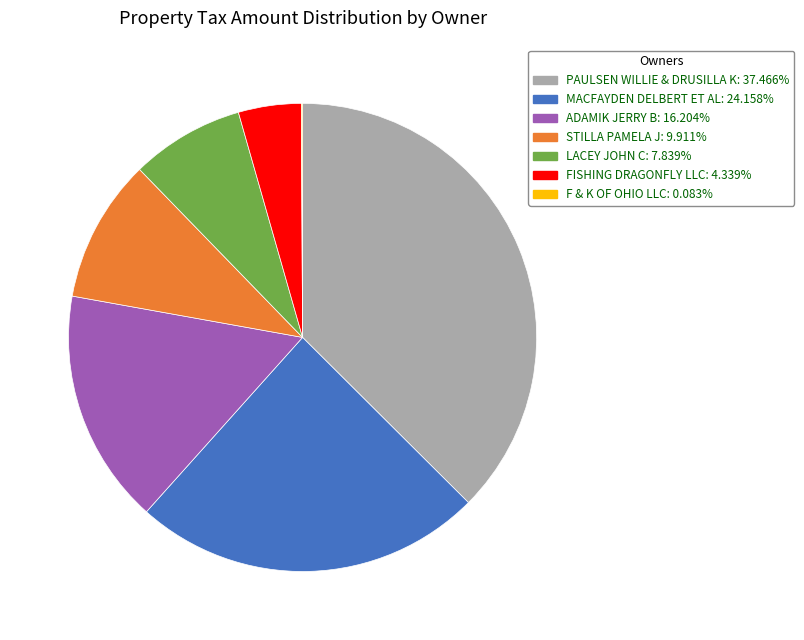

Approximately how many times larger is the value at PAULSEN WILLIE & DRUSILLA K compared to LACEY JOHN C?

4.8